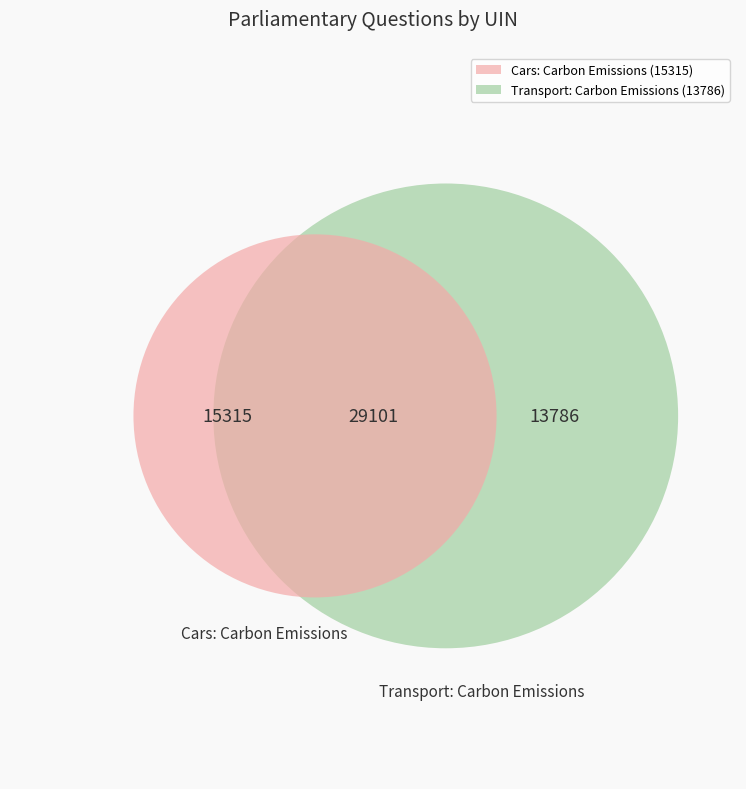

Approximately how many times larger is the value at Transport: Carbon Emissions (13786) compared to Cars: Carbon Emissions (15315)?

0.9